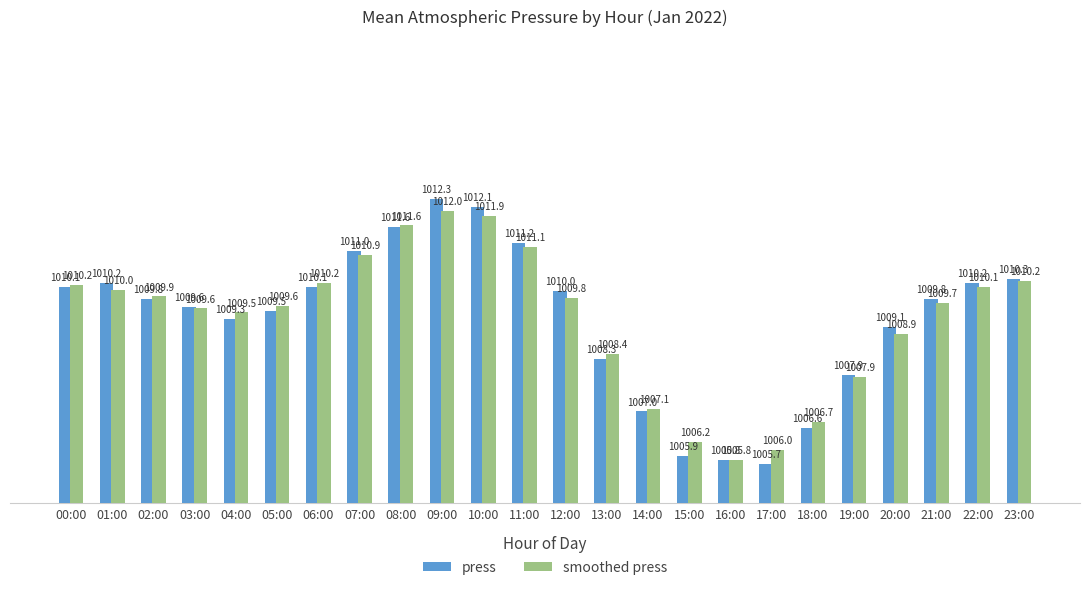

What is the sum of the smoothed press values at 10:00 and 20:00?

2020.8